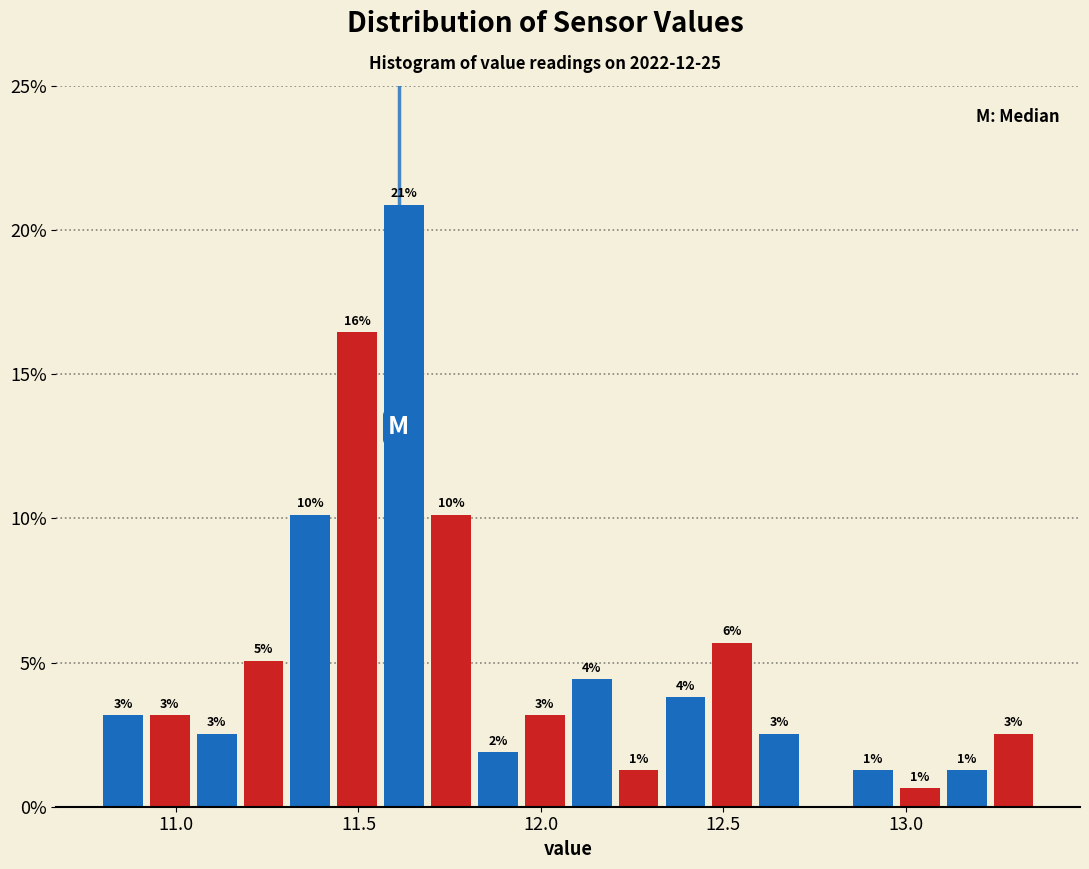

Around what value on the x-axis is the tallest bar? Give the approximate position of its centre, as read against the axis.

11.65